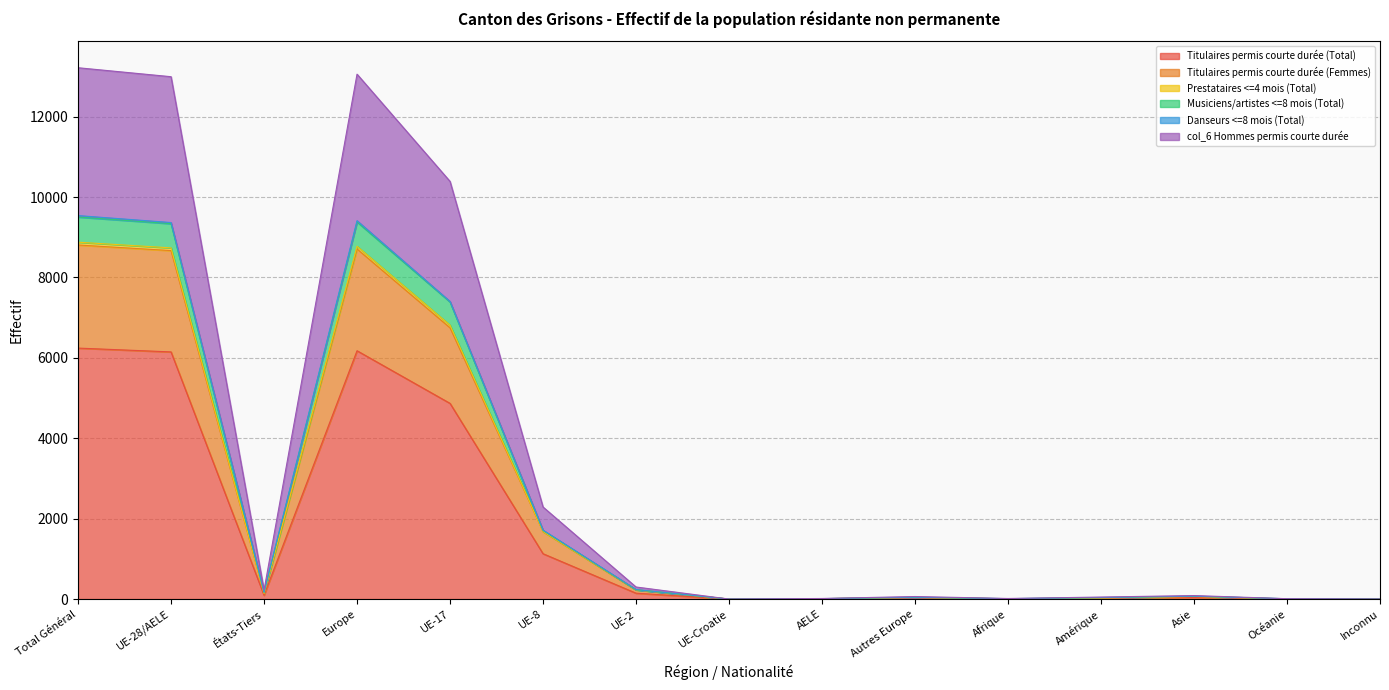

Does the chart display data point markers on the line(s)?

No